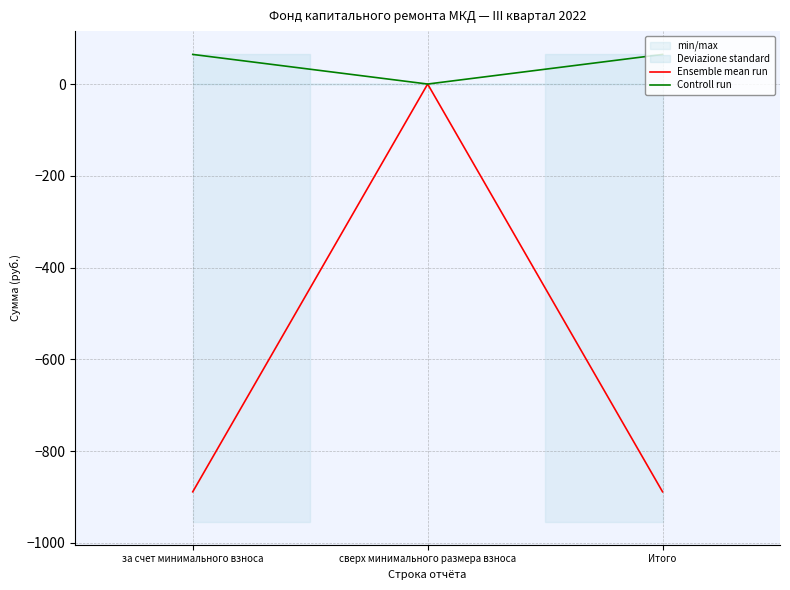

What is the spread (max minus min) of values at Итого?

953.0